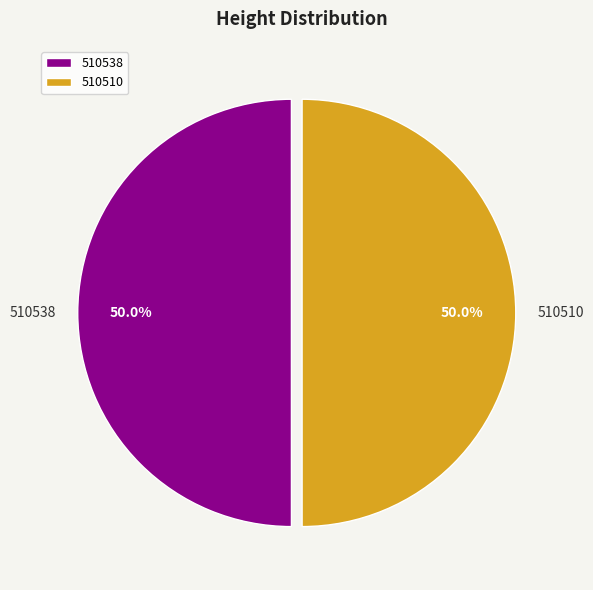

What portion of the pie excludes 510538?

50.0%